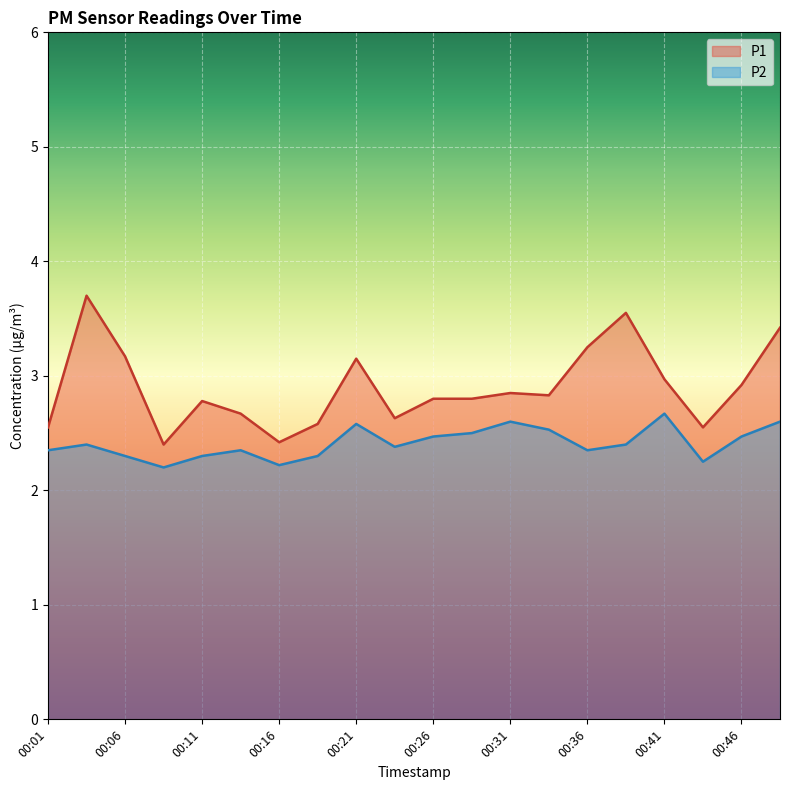

What is the value of the P1 point at the 9th from the left?

3.1